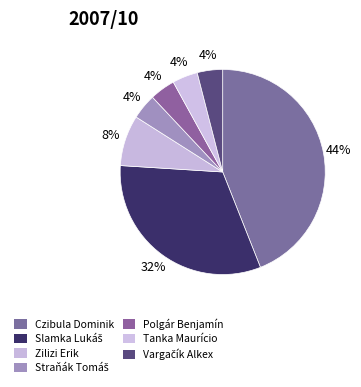

To the nearest percent, what portion does Vargačík Alkex represent?

4%